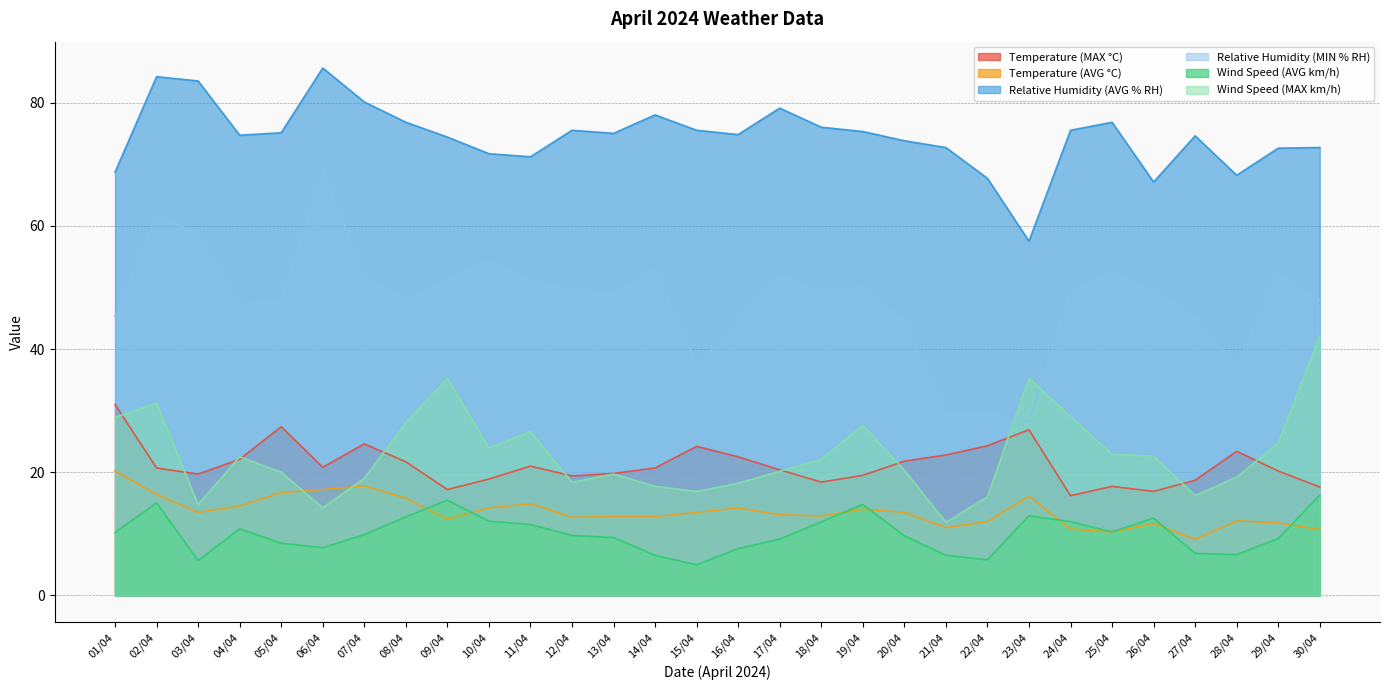

At which label does Temperature (AVG °C) reach its peak?

01/04